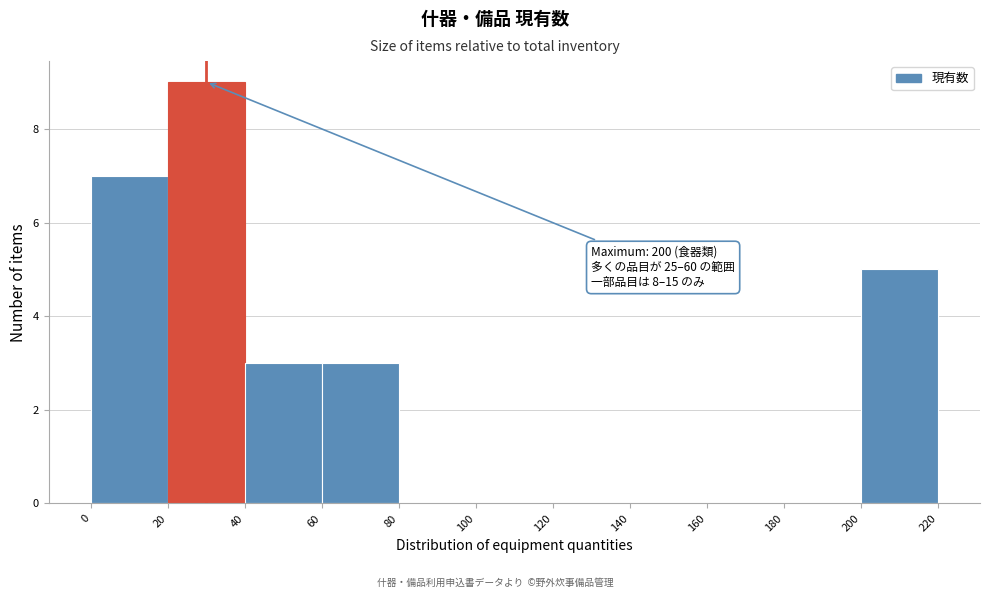

Over which range of the x-axis is the bar tallest?

20 to 40